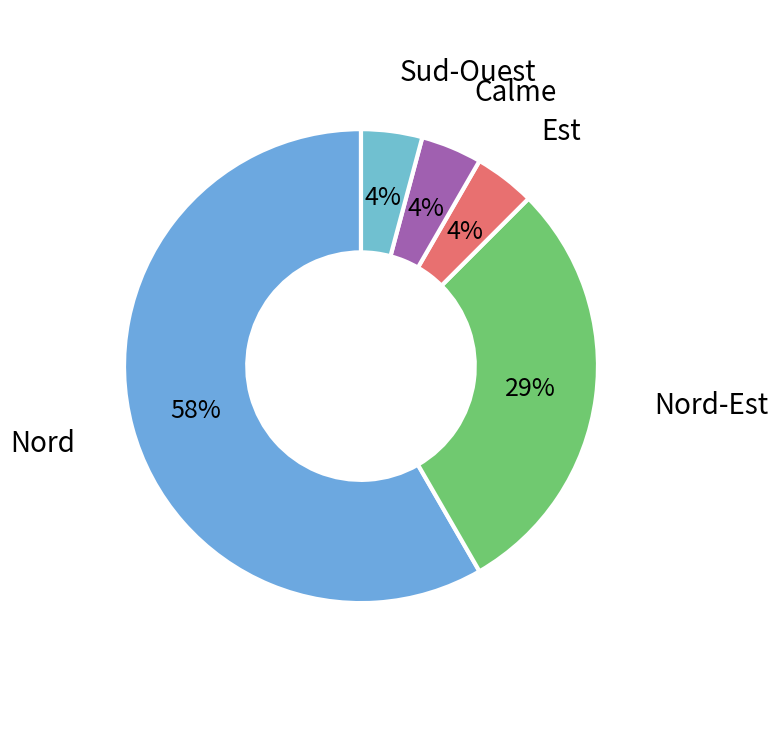

What percentage is the Sud-Ouest slice, to the nearest percent?

4%